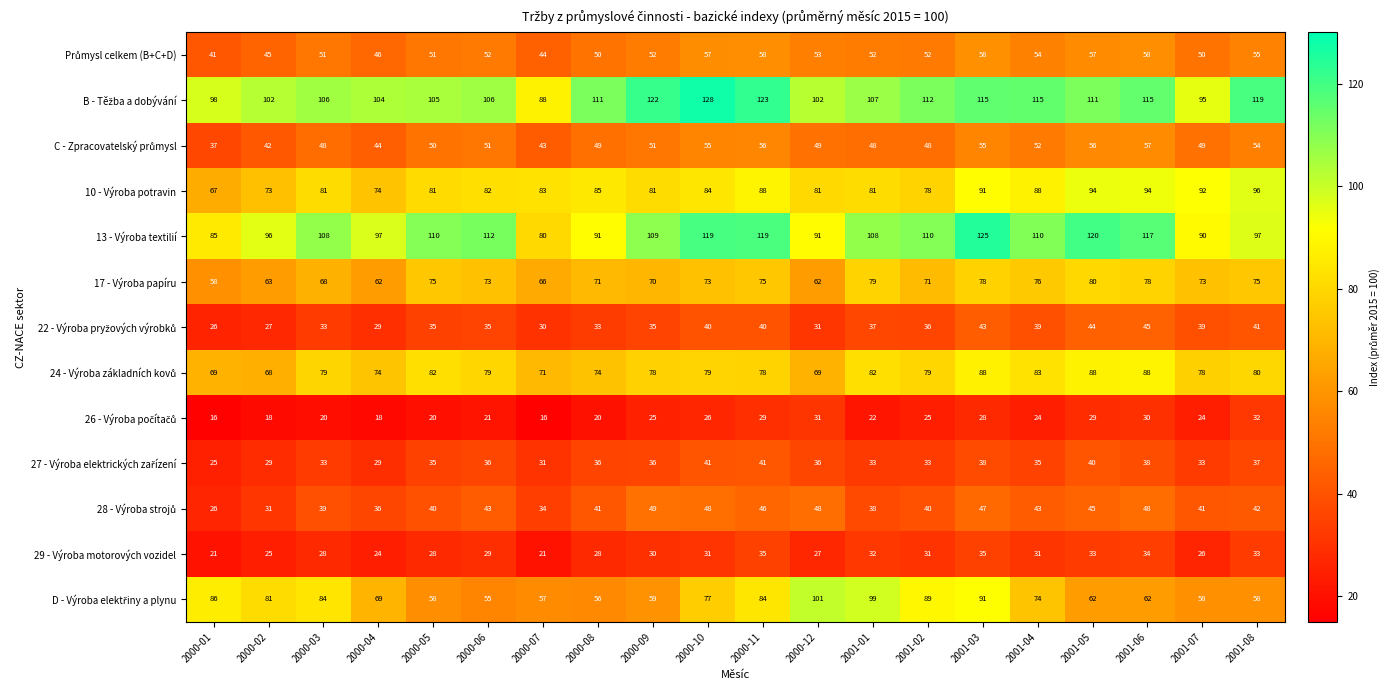

What is the difference between the highest and lowest values at 2001-06?

87